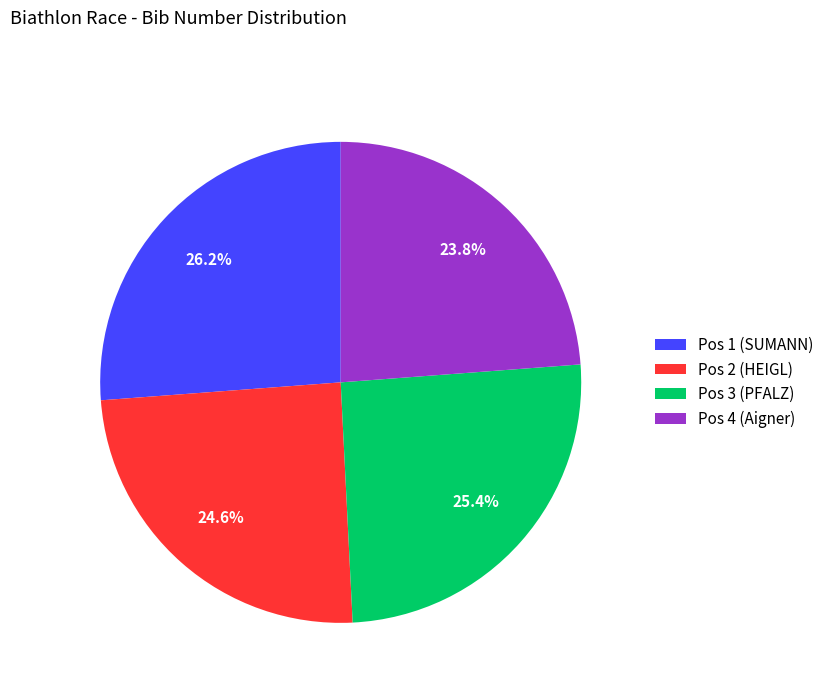

Count the number of slices in the pie.

4